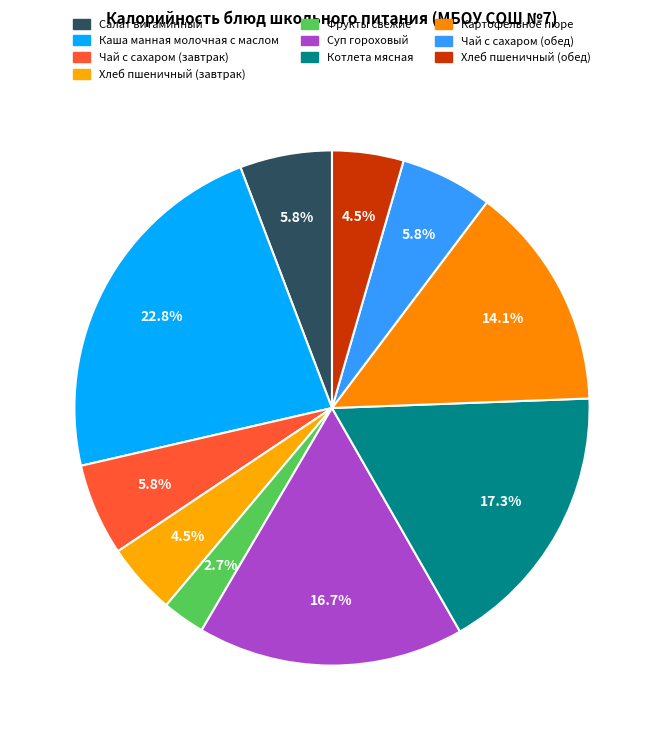

What percentage is the Фрукты свежие slice, to the nearest percent?

3%